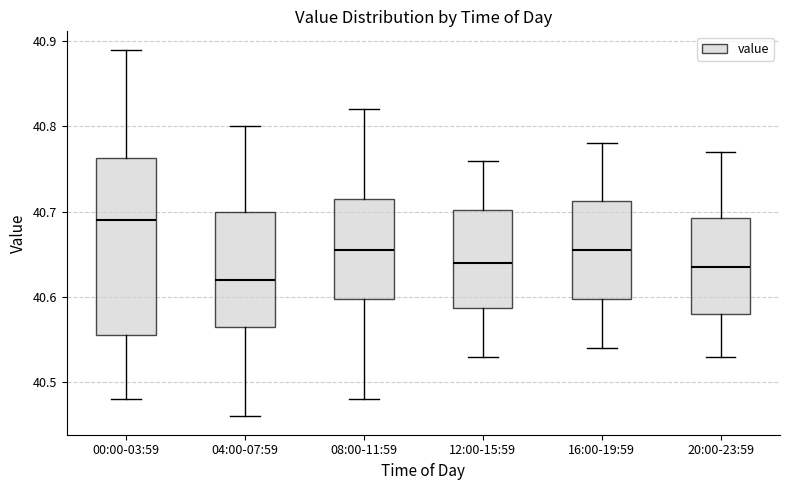

Reading left to right, read every box against the y-axis: the position of its median line, the range the box covers, and the ends of its whiskers. The values are not printed on the chart, so give them approximately, as read against the axis.

00:00-03:59: median 40.69, box 40.56 to 40.76, whiskers 40.48 to 40.89
04:00-07:59: median 40.62, box 40.57 to 40.70, whiskers 40.46 to 40.80
08:00-11:59: median 40.66, box 40.60 to 40.72, whiskers 40.48 to 40.82
12:00-15:59: median 40.64, box 40.59 to 40.70, whiskers 40.53 to 40.76
16:00-19:59: median 40.66, box 40.60 to 40.71, whiskers 40.54 to 40.78
20:00-23:59: median 40.64, box 40.58 to 40.69, whiskers 40.53 to 40.77